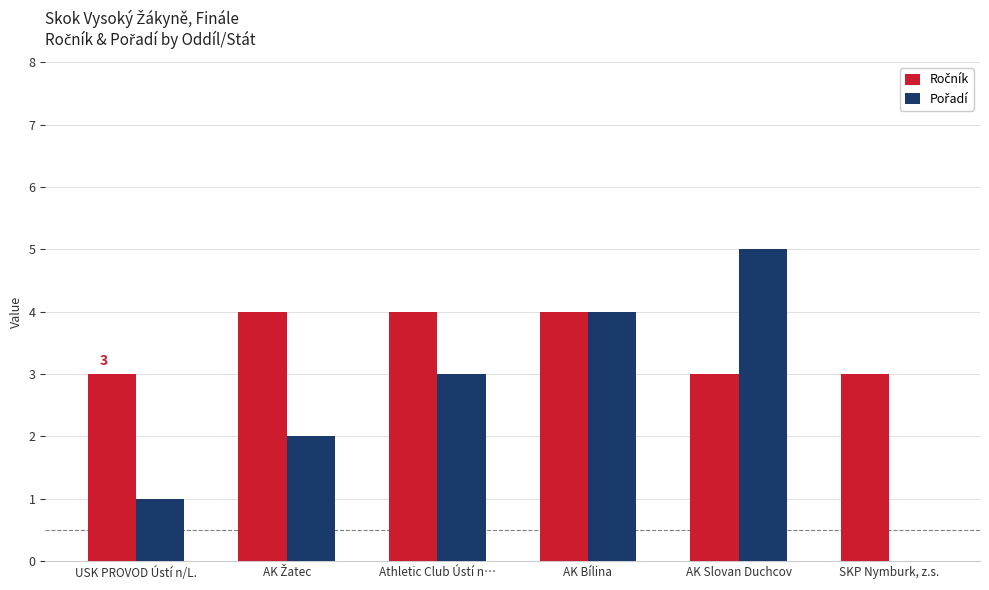

What is the maximum value shown in the chart?

5